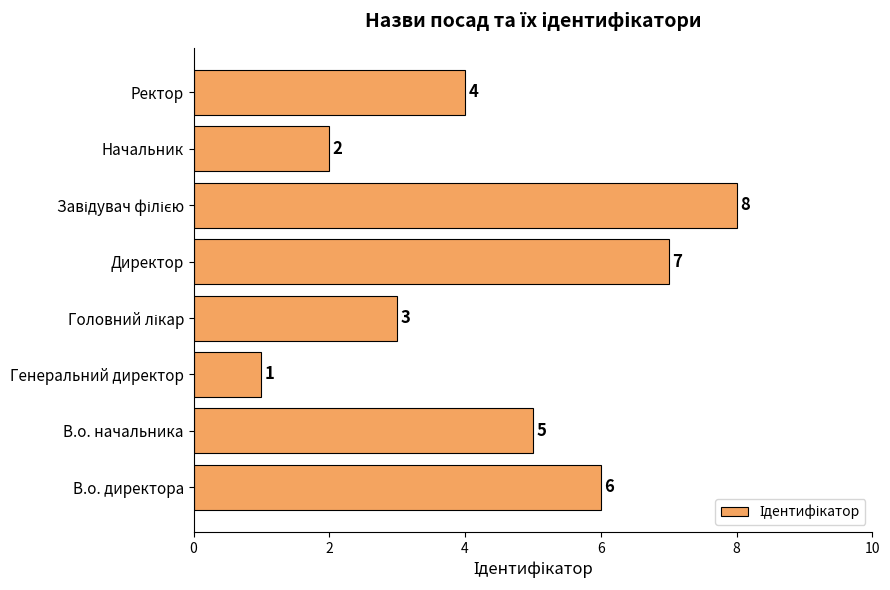

What is the ratio of the value at В.о. начальника to the value at В.о. директора?

0.8